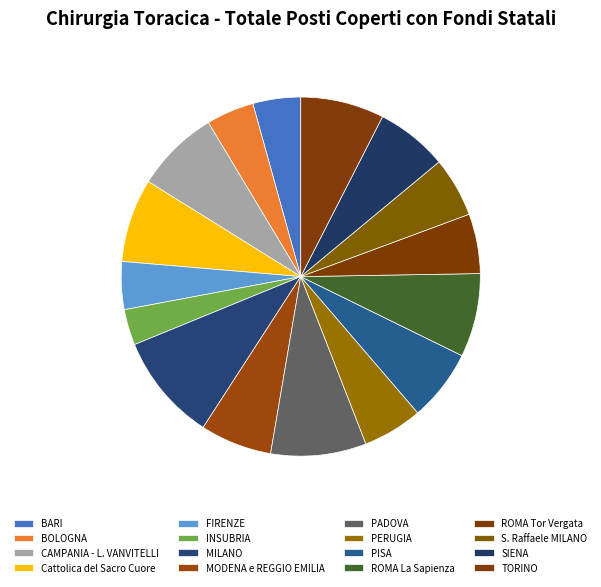

What is the smallest slice in the pie chart?

INSUBRIA